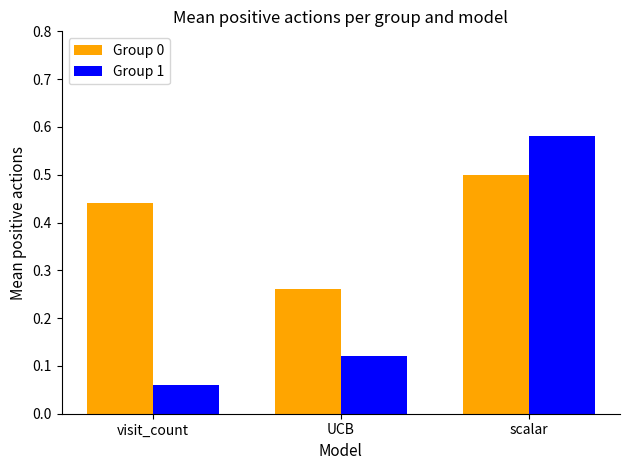

How many Group 1 values are between 0 and 1?

3